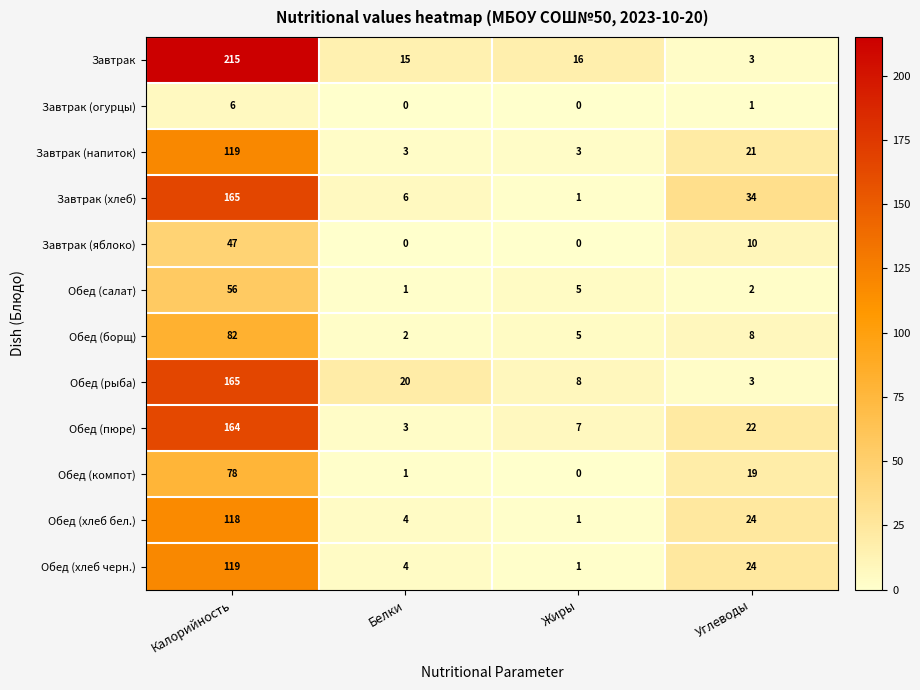

What is the spread (max minus min) of values at Калорийность?

209